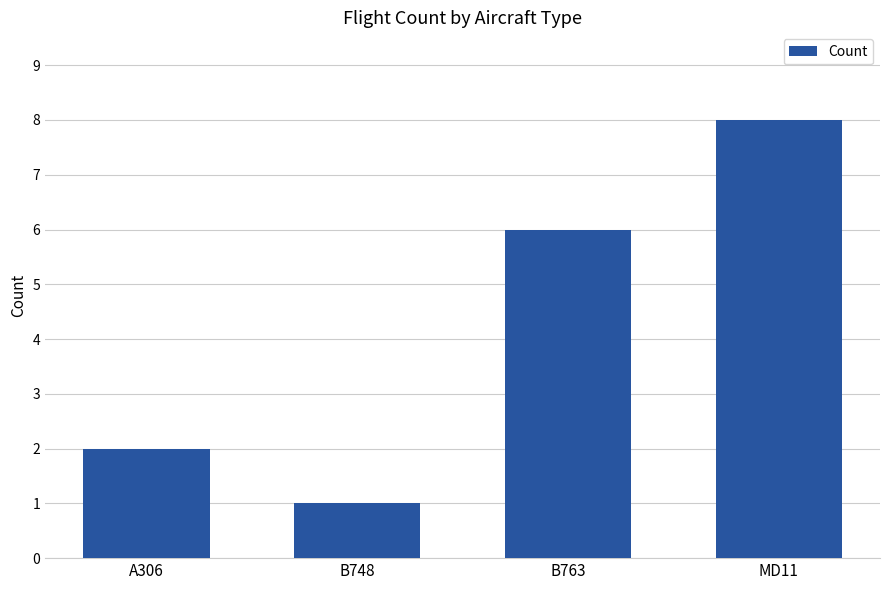

What is the change in value from B763 to MD11?

+2